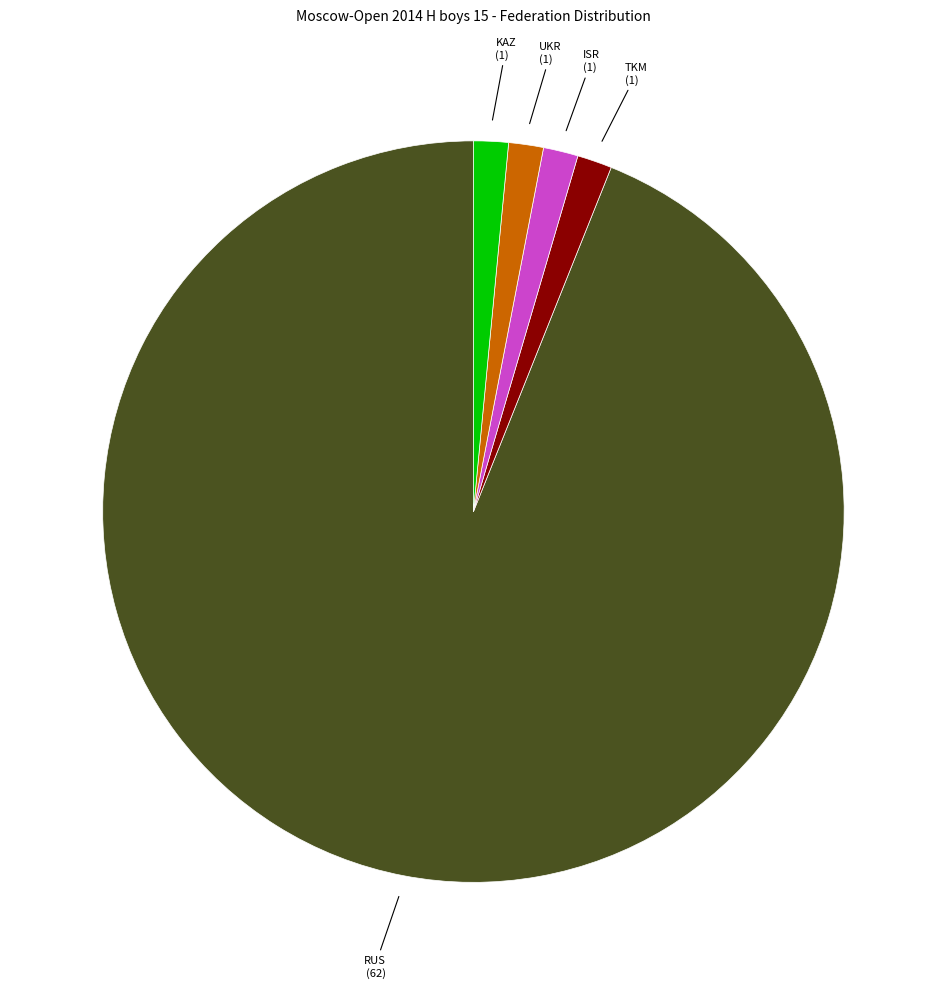

Is the sum of UKR and KAZ greater than half?

No